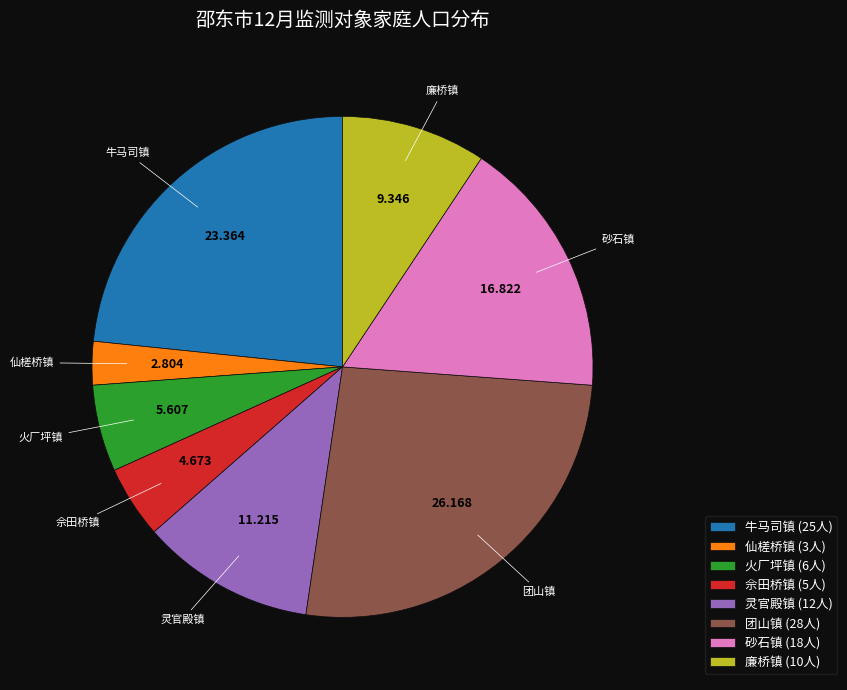

Does 灵官殿镇 (12人) account for over 50% of the chart?

No